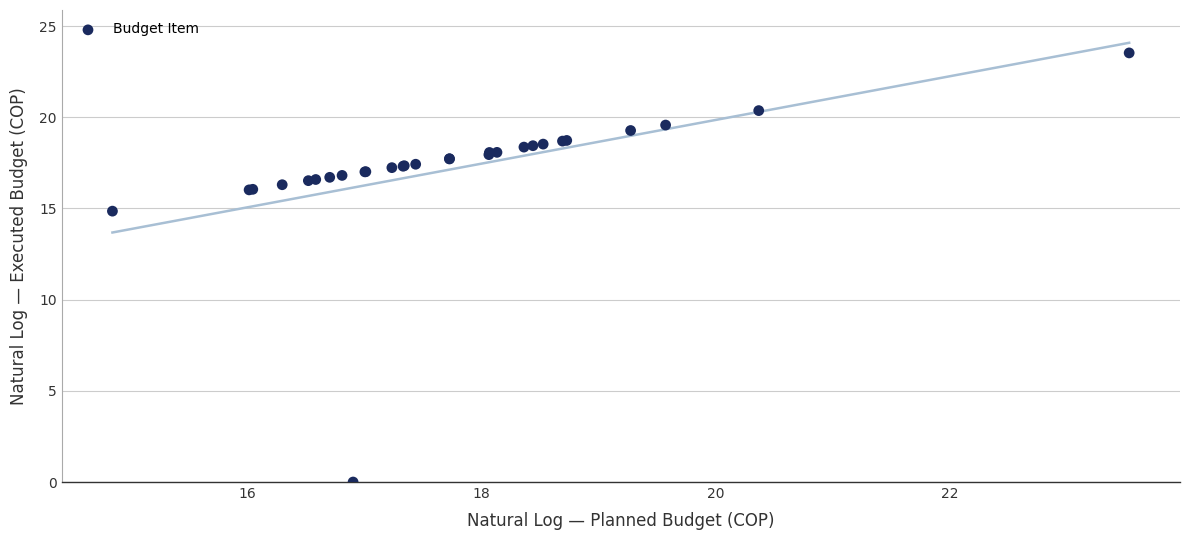

What Y value in the scatter plot is closest to 11?

14.9